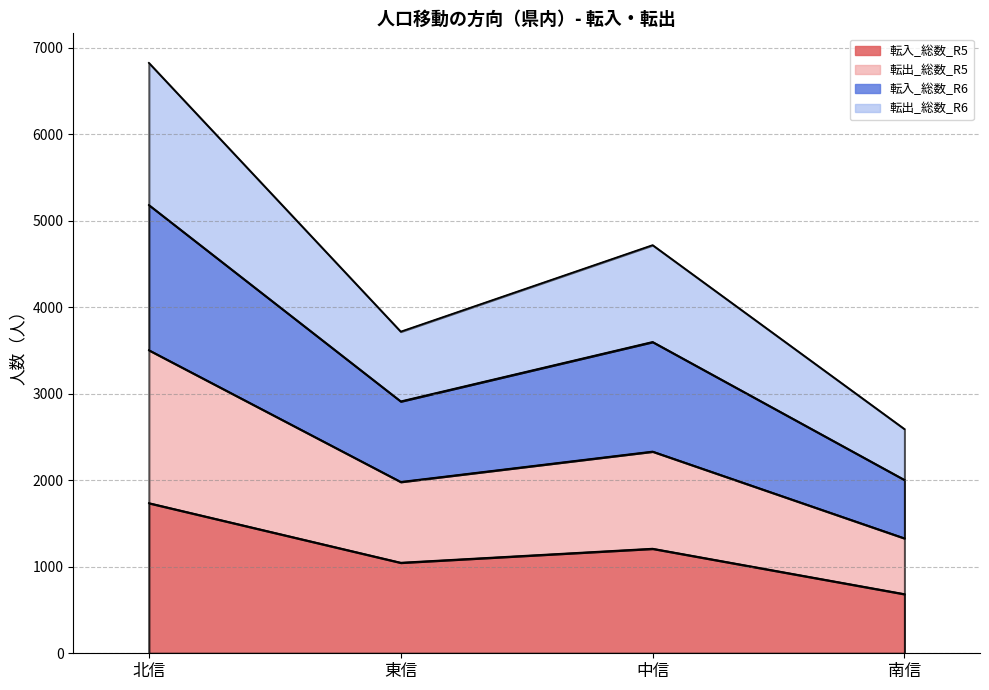

True or false: 転出_総数_R6 and 転入_総数_R6 intersect in this chart.

False